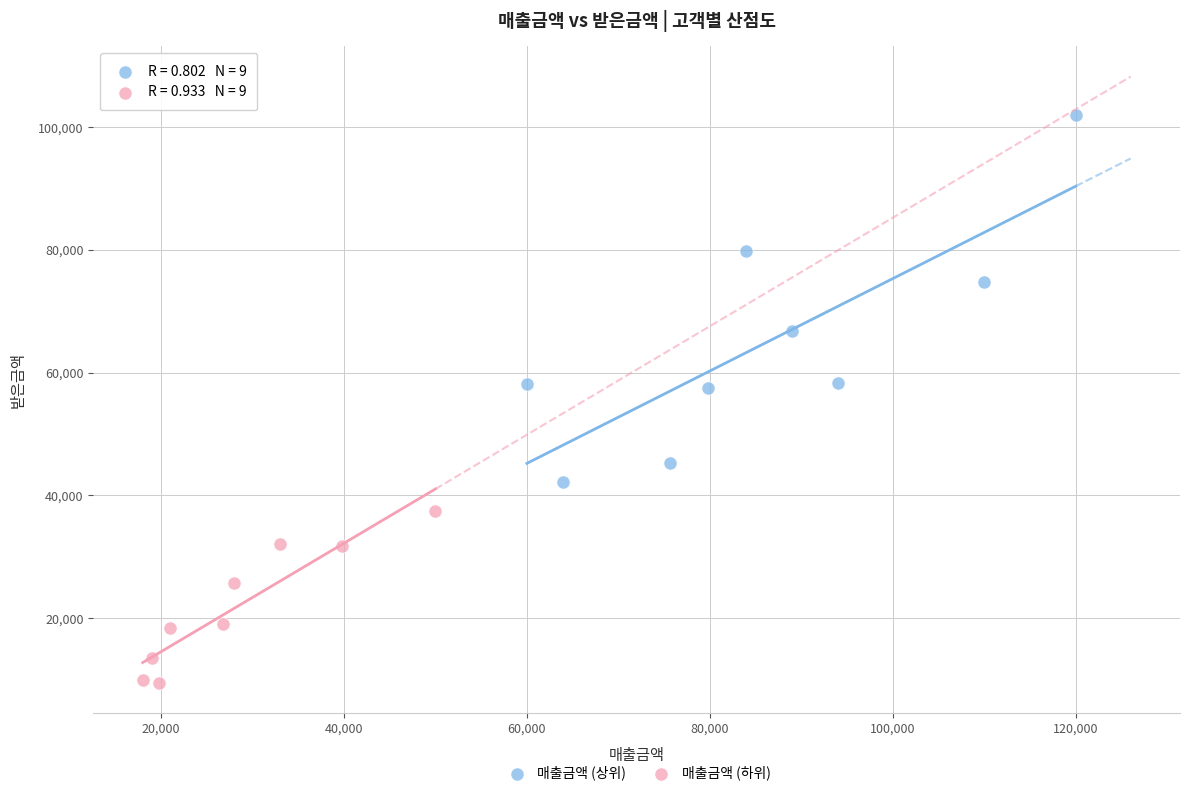

Which series contains the highest Y value?

매출금액 (상위)